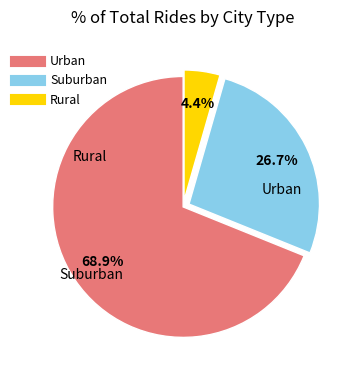

Is there any slice that represents more than half of the pie?

Yes